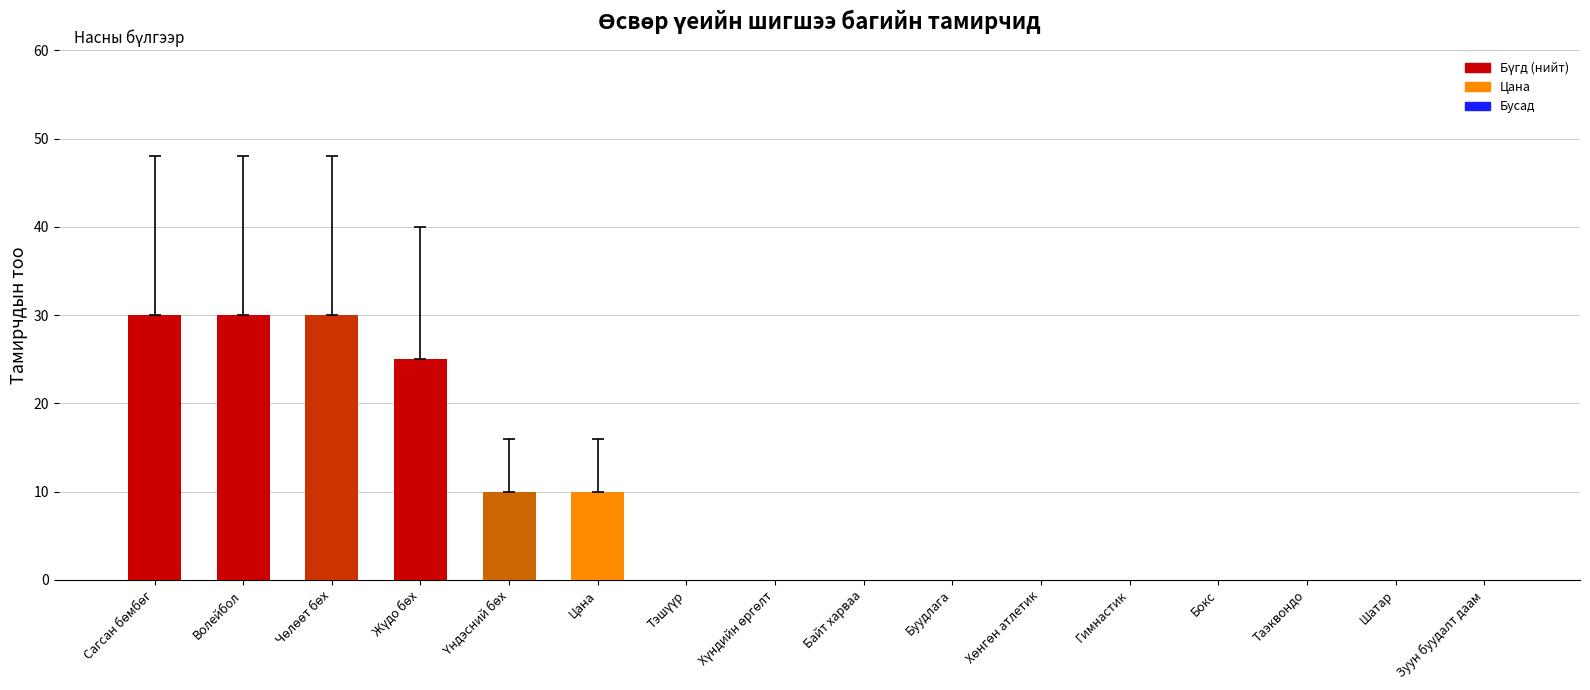

Is it true that the value at Цана is 10?

True